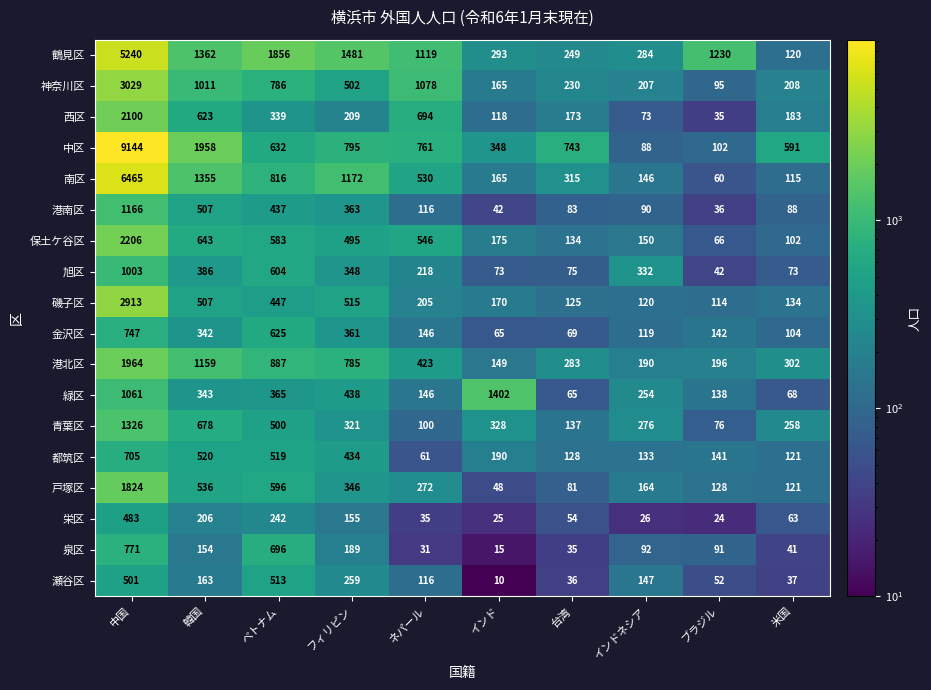

Rank the series by their maximum value, from highest to lowest.

中区, 南区, 鶴見区, 神奈川区, 磯子区, 保土ケ谷区, 西区, 港北区, 戸塚区, 緑区, 青葉区, 港南区, 旭区, 泉区, 金沢区, 都筑区, 瀬谷区, 栄区